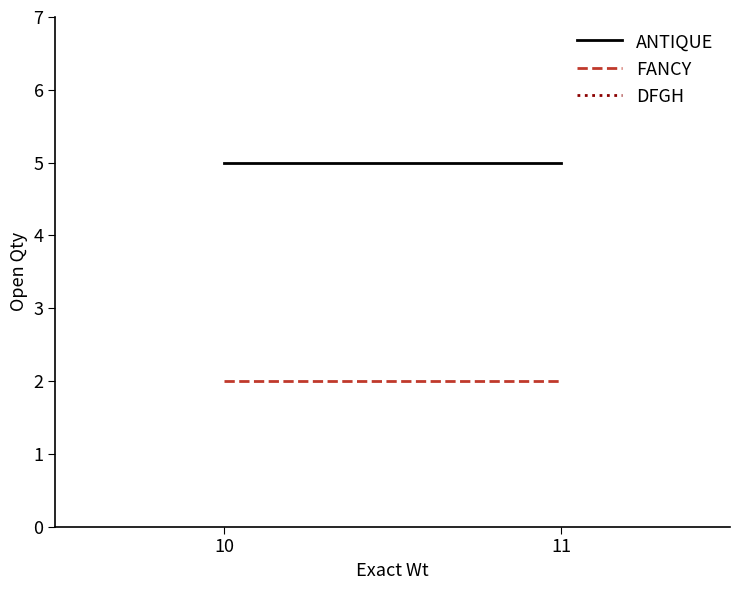

What are all the series names shown in the legend?

ANTIQUE, FANCY, DFGH